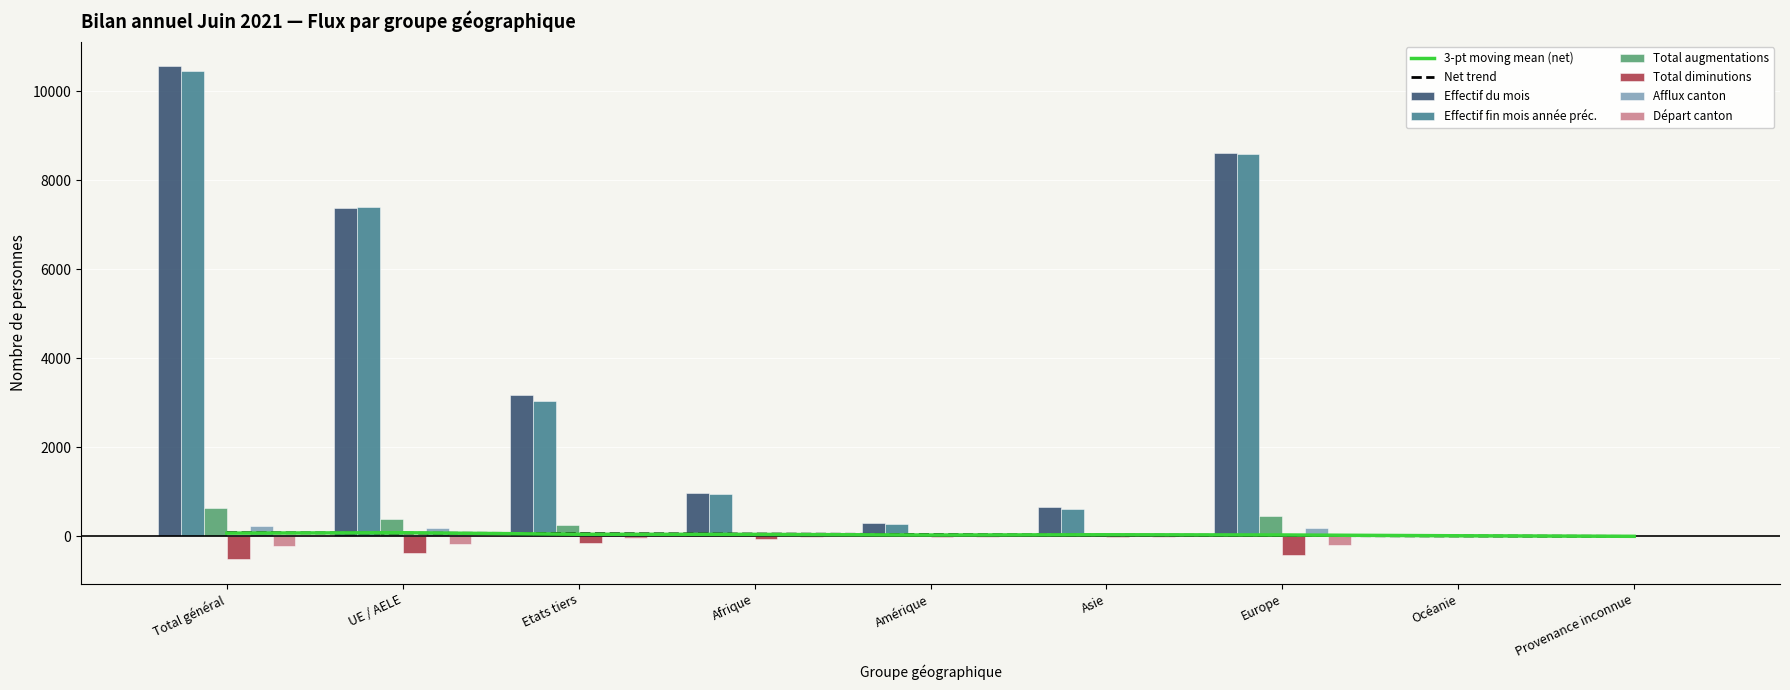

At how many categories does at least one series exceed 9289?

1